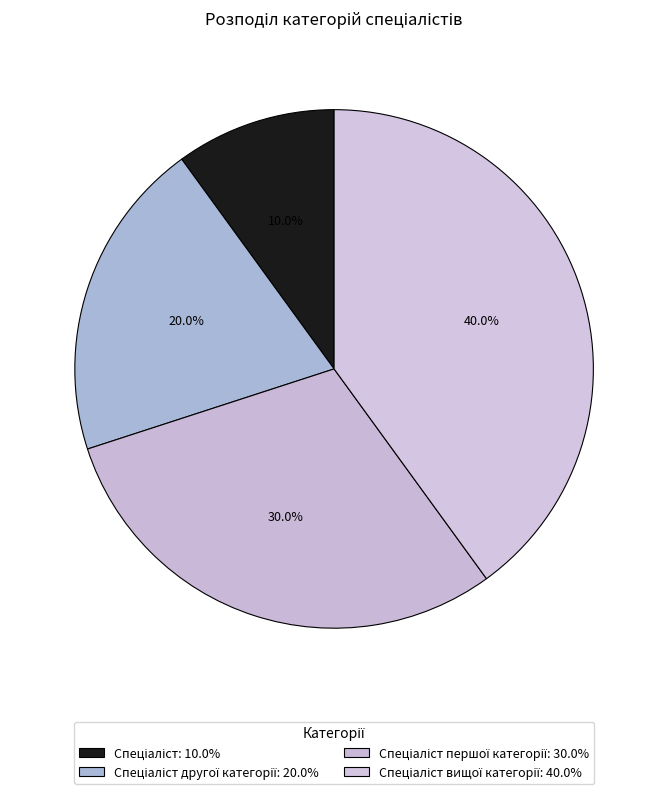

How many slices are in this pie chart?

4